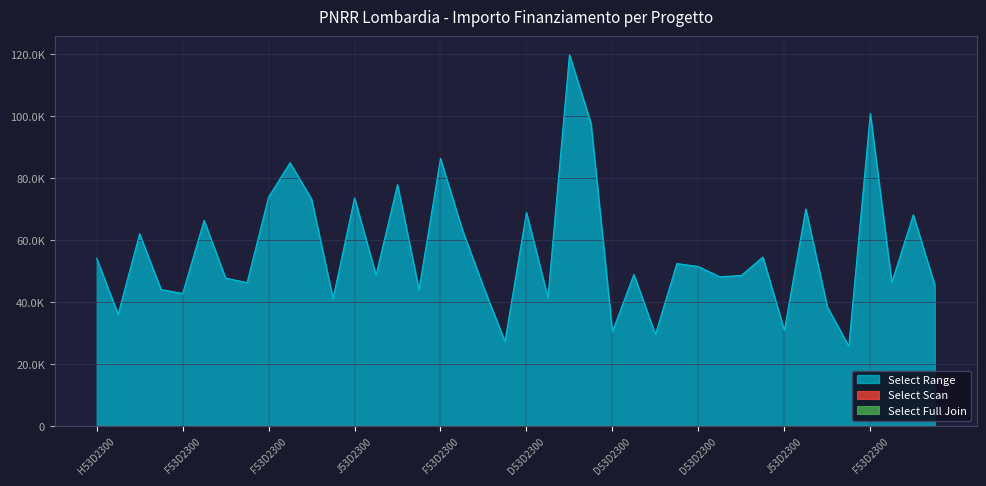

What are all the series names shown in the legend?

Select Range, Select Scan, Select Full Join